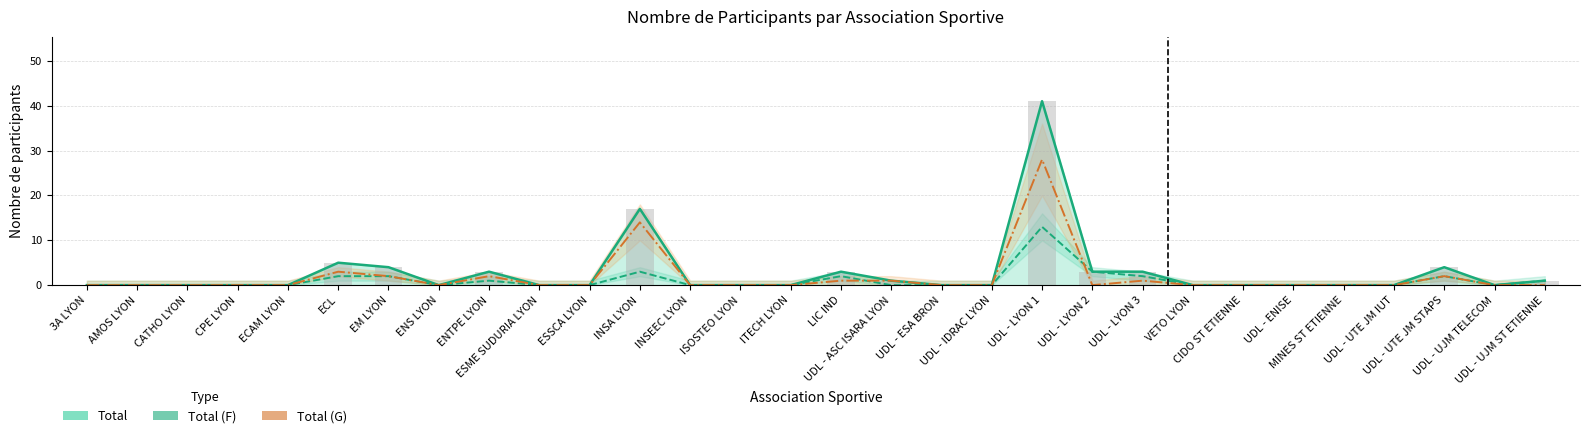

Rank the categories by Total value from highest to lowest.

UDL - LYON 1, INSA LYON, ECL, EM LYON, UDL - UTE JM STAPS, ENTPE LYON, LIC IND, UDL - LYON 2, UDL - LYON 3, UDL - ASC ISARA LYON, UDL - UJM ST ETIENNE, 3A LYON, AMOS LYON, CATHO LYON, CPE LYON, ECAM LYON, ENS LYON, ESME SUDURIA LYON, ESSCA LYON, INSEEC LYON, ISOSTEO LYON, ITECH LYON, UDL - ESA BRON, UDL - IDRAC LYON, VETO LYON, CIDO ST ETIENNE, UDL - ENISE, MINES ST ETIENNE, UDL - UTE JM IUT, UDL - UJM TELECOM